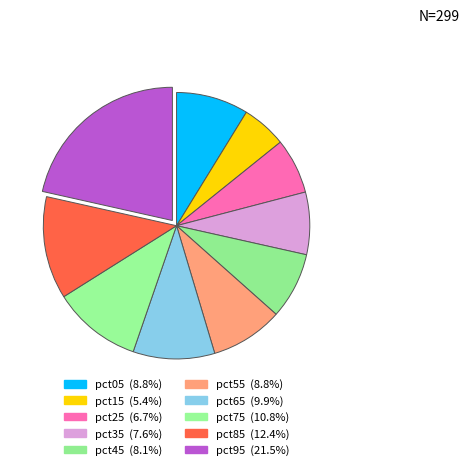

To the nearest percent, what is the combined percentage of pct15 and pct55?

14%